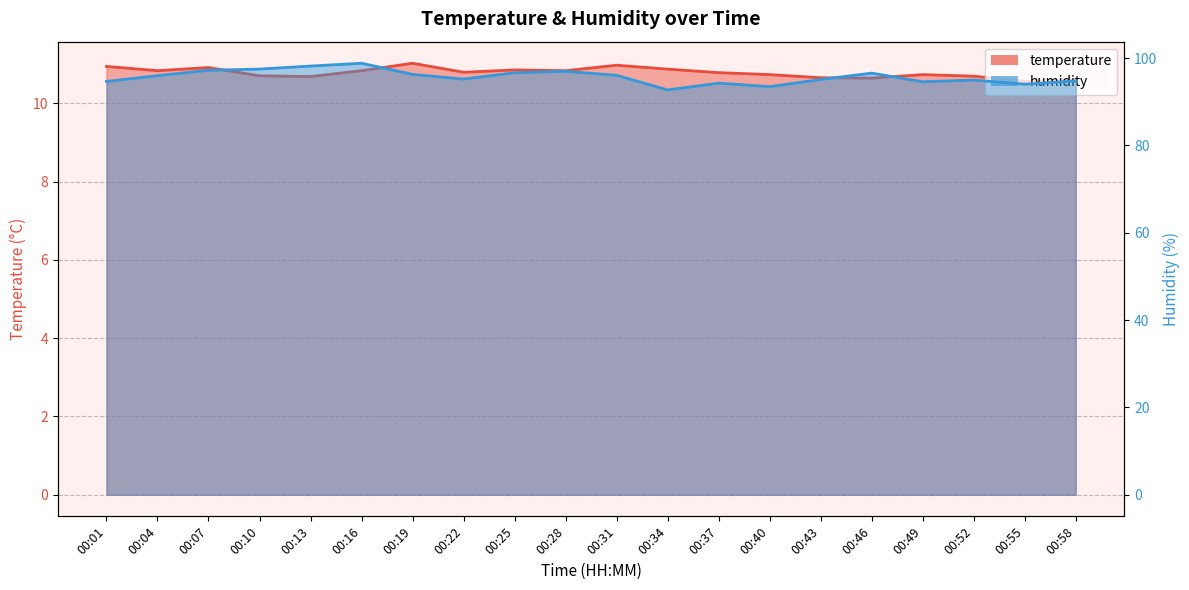

List the series in order of their peak value, lowest first.

temperature, humidity